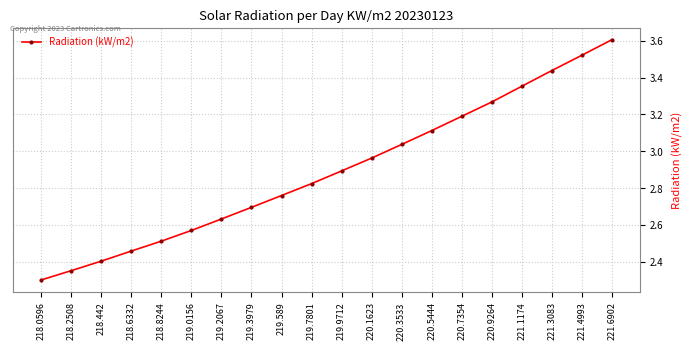

What is the change in value from 221.1174 to 221.6902?

+0.3